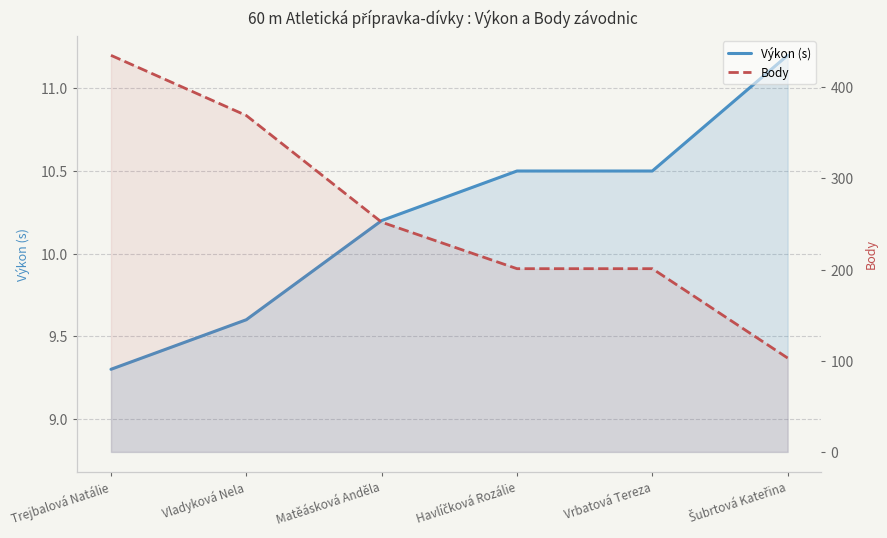

True or false: Výkon (s) and Body intersect in this chart.

False